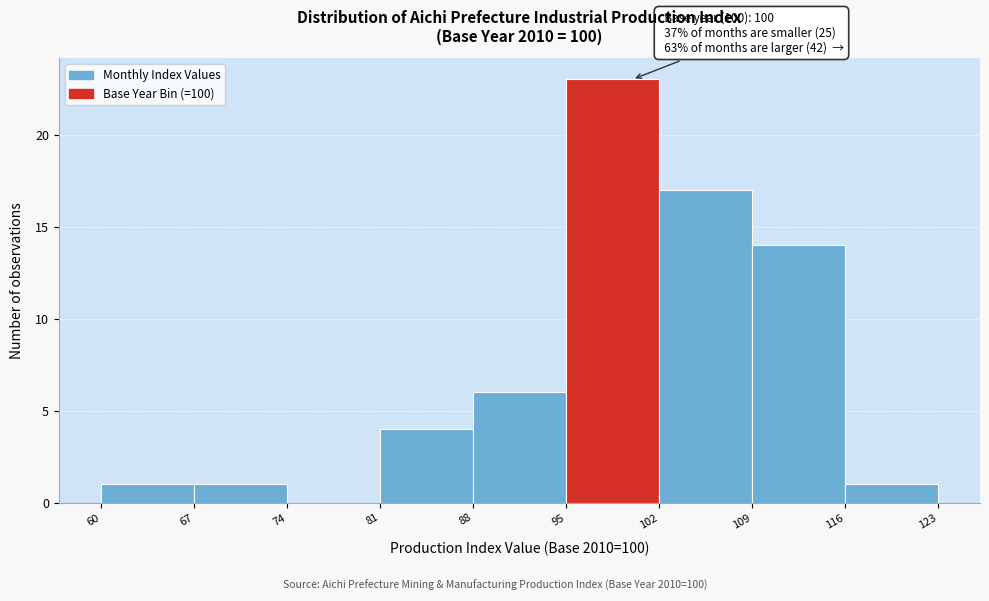

Which range on the x-axis has the tallest bar?

95 to 102